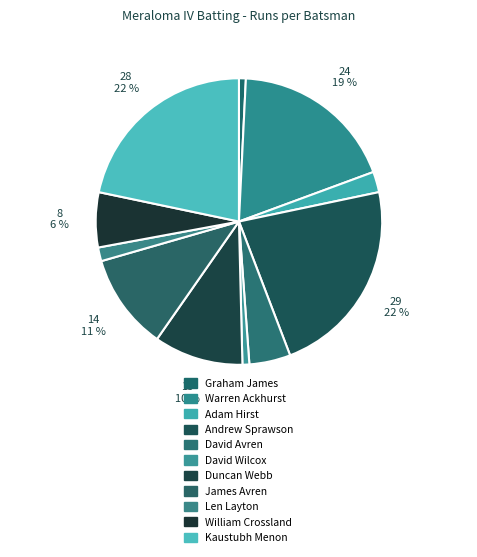

To the nearest percent, what is the combined percentage of James Avren and William Crossland?

17%